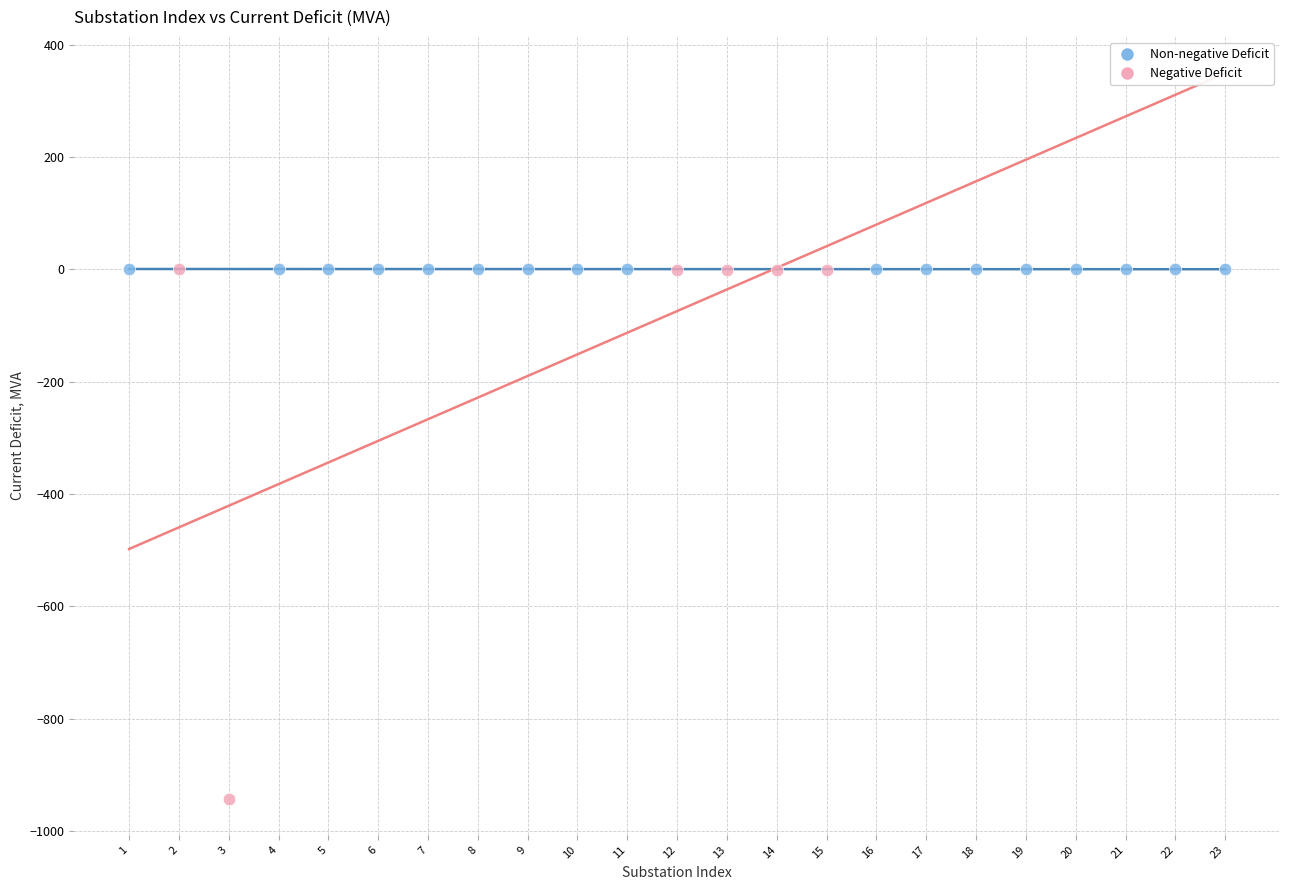

Which series has the widest spread of Y values?

Negative Deficit